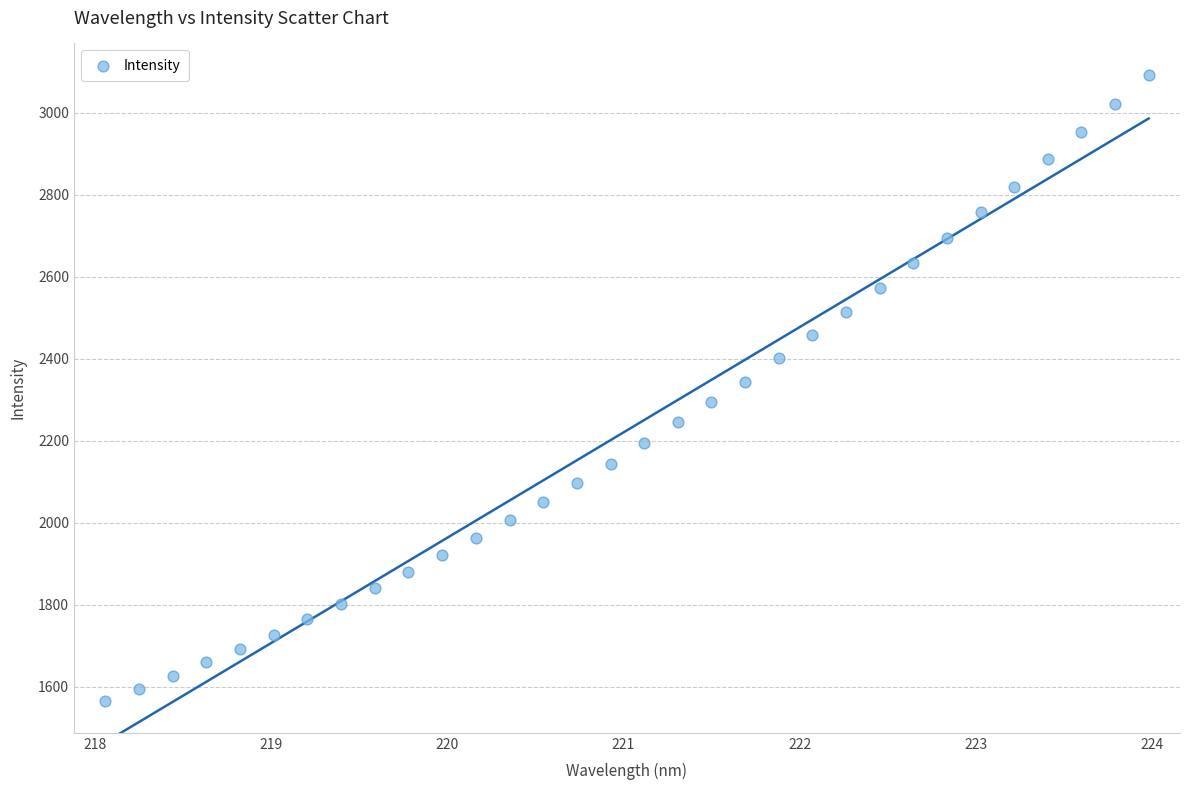

What is the range of Y values (max minus min)?

1528.4